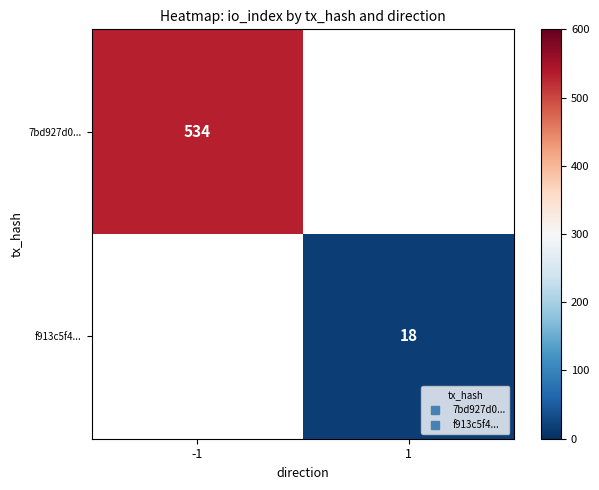

The value of 7bd927d0... at -1 is 534.0. True or false?

True